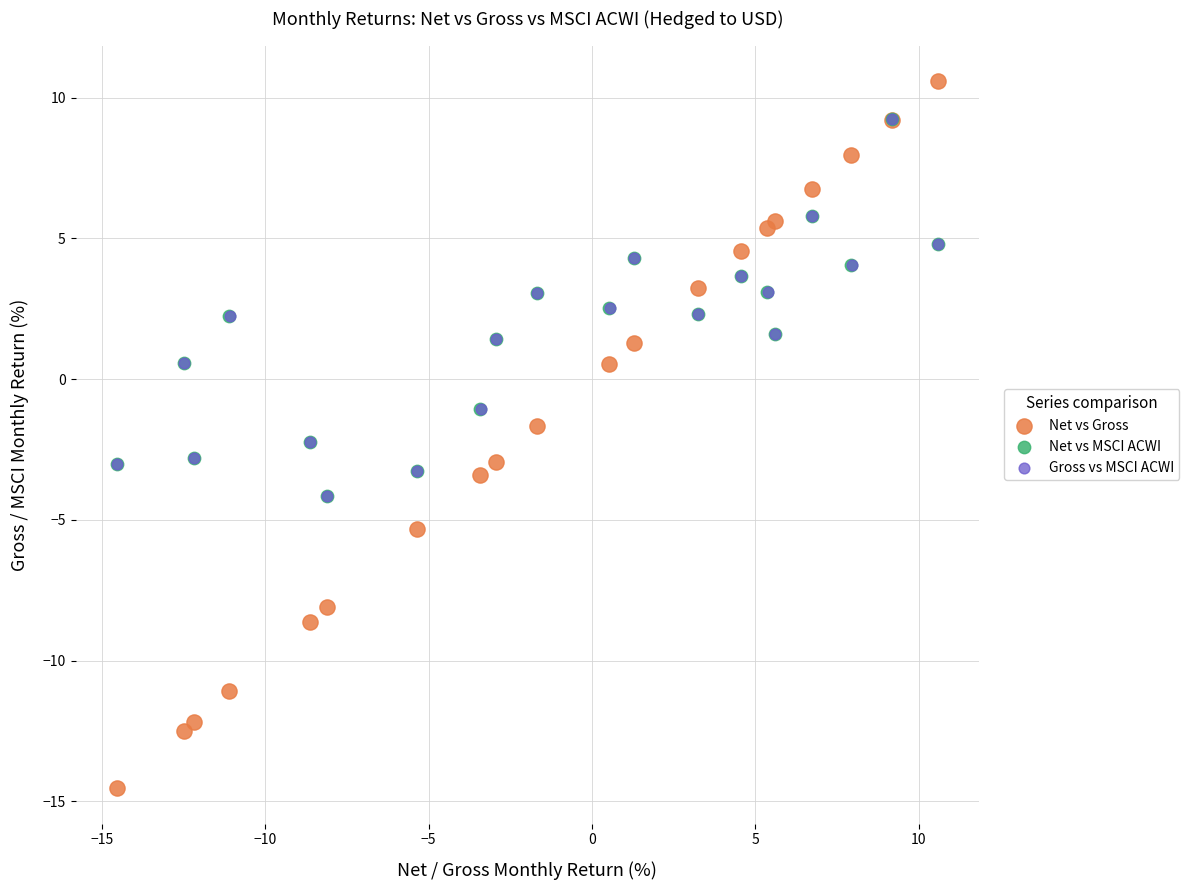

What are all the series names shown in the legend?

Net vs Gross, Net vs MSCI ACWI, Gross vs MSCI ACWI